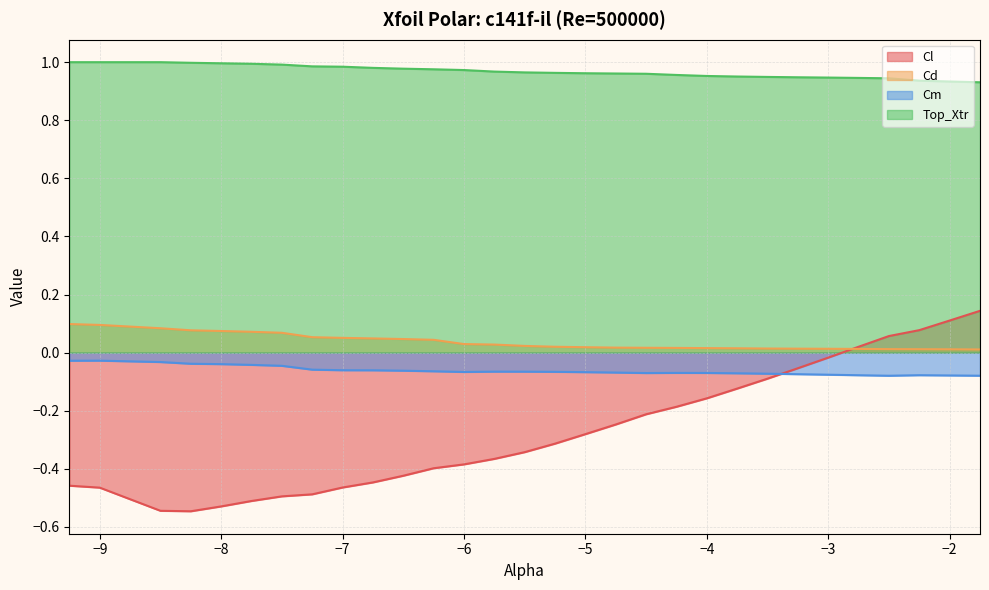

List the labels in order of Top_Xtr value, smallest first.

-1.75, -2.0, -2.25, -2.5, -2.75, -3.0, -3.25, -3.5, -3.75, -4.0, -4.25, -4.5, -4.75, -5.0, -5.25, -5.5, -5.75, -6.0, -6.25, -6.5, -6.75, -7.0, -7.25, -7.5, -7.75, -8.0, -8.25, -9.25, -9.0, -8.5